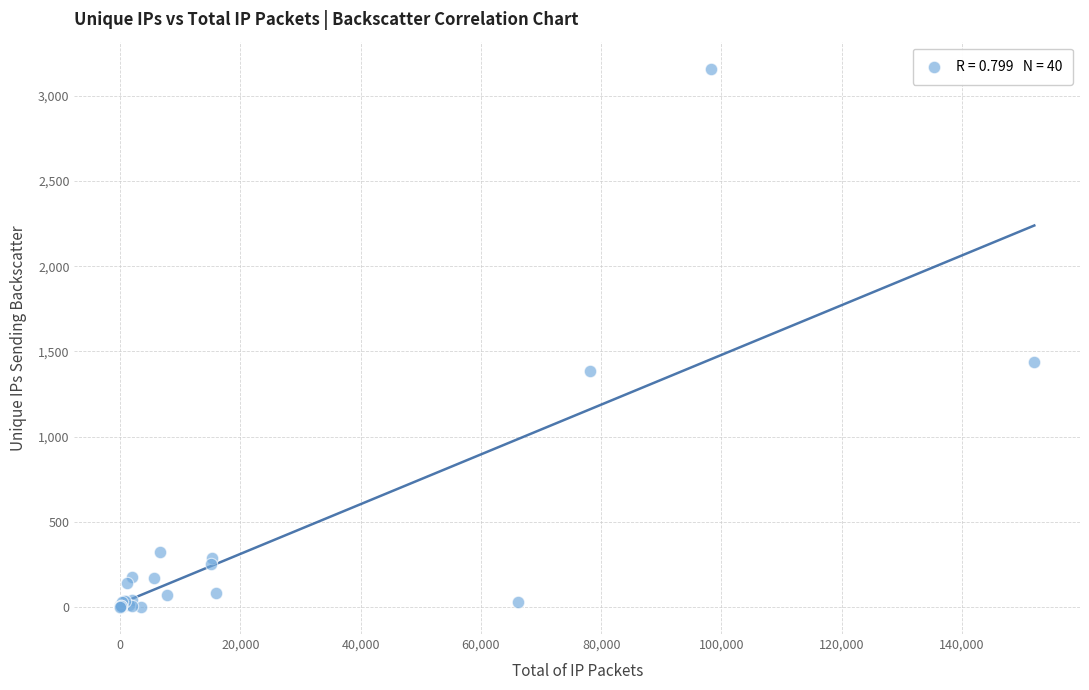

What Y value in the scatter plot is closest to 1580?

1439